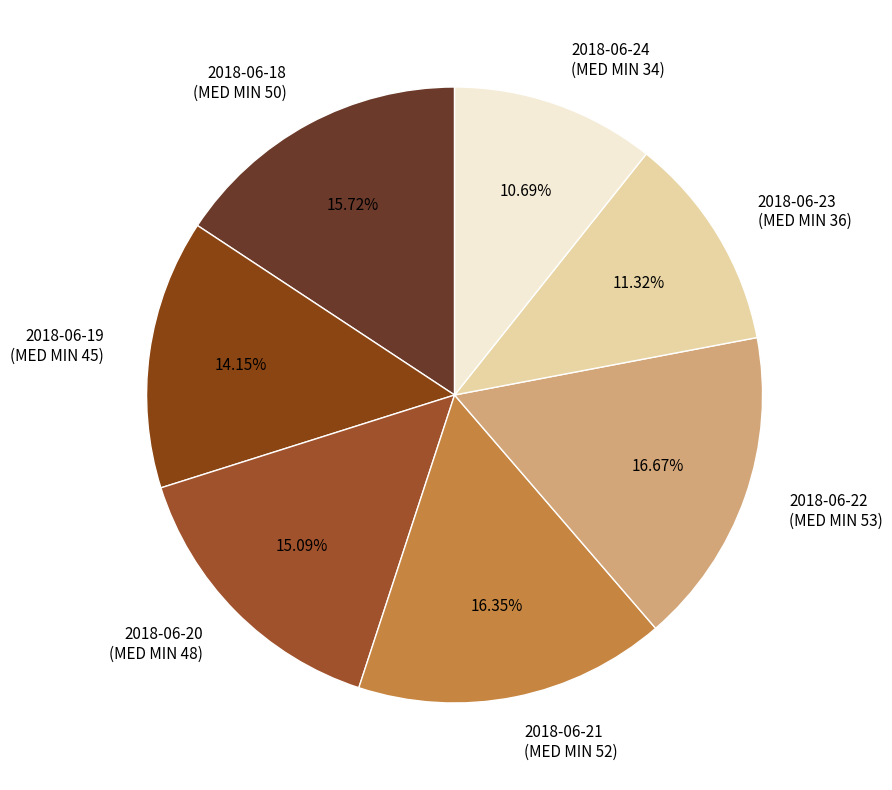

Do 2018-06-20 (MED MIN 48) and 2018-06-23 (MED MIN 36) together represent more than half of the pie?

No